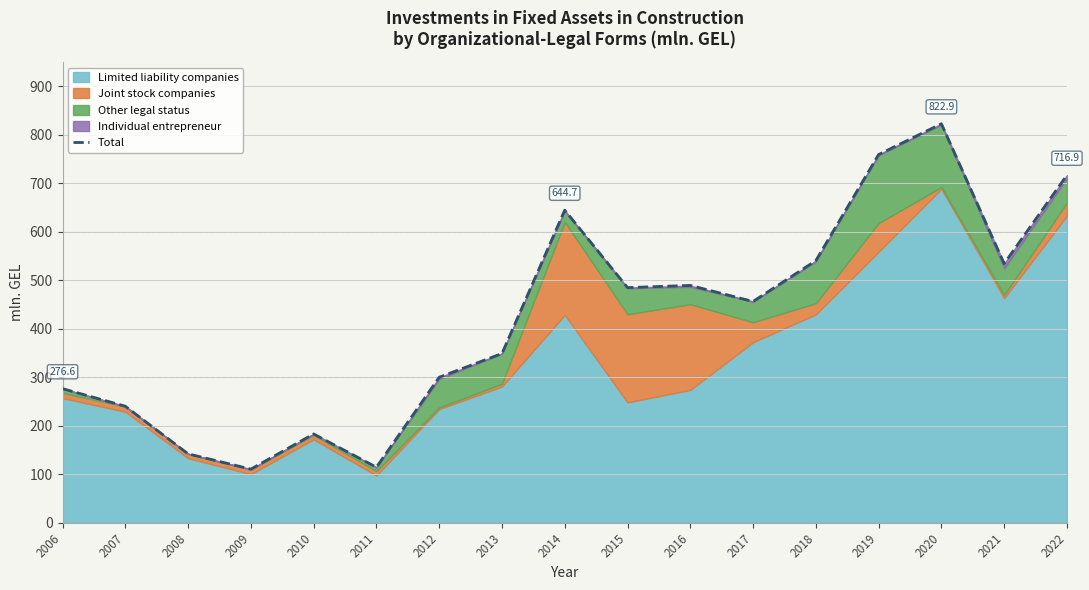

List the labels in order of value, largest first.

2020, 2019, 2022, 2014, 2018, 2021, 2016, 2015, 2017, 2013, 2012, 2006, 2007, 2010, 2008, 2011, 2009